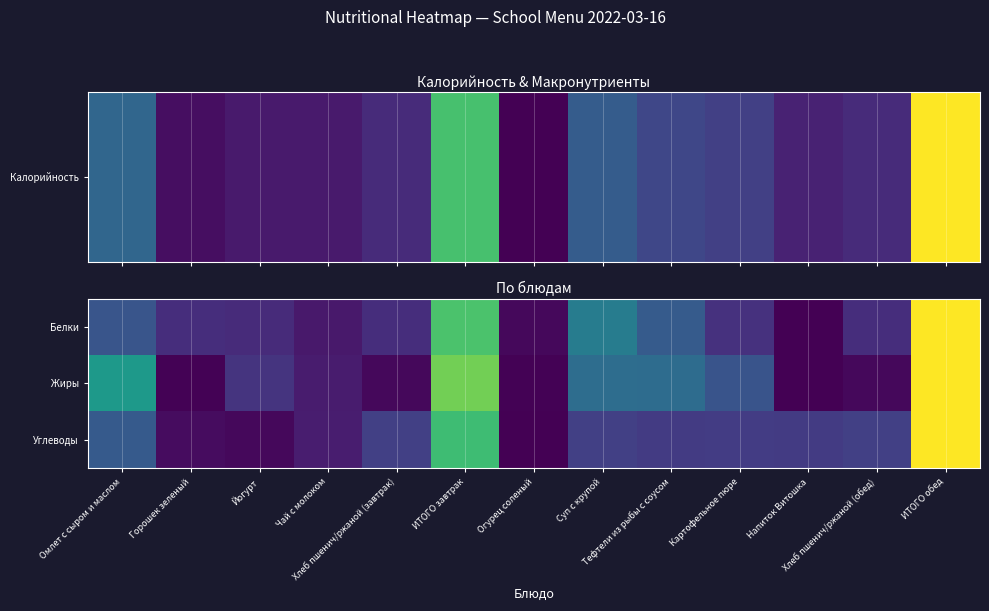

At Огурец соленый, list the series in order from largest to smallest.

Белки, Жиры, Углеводы